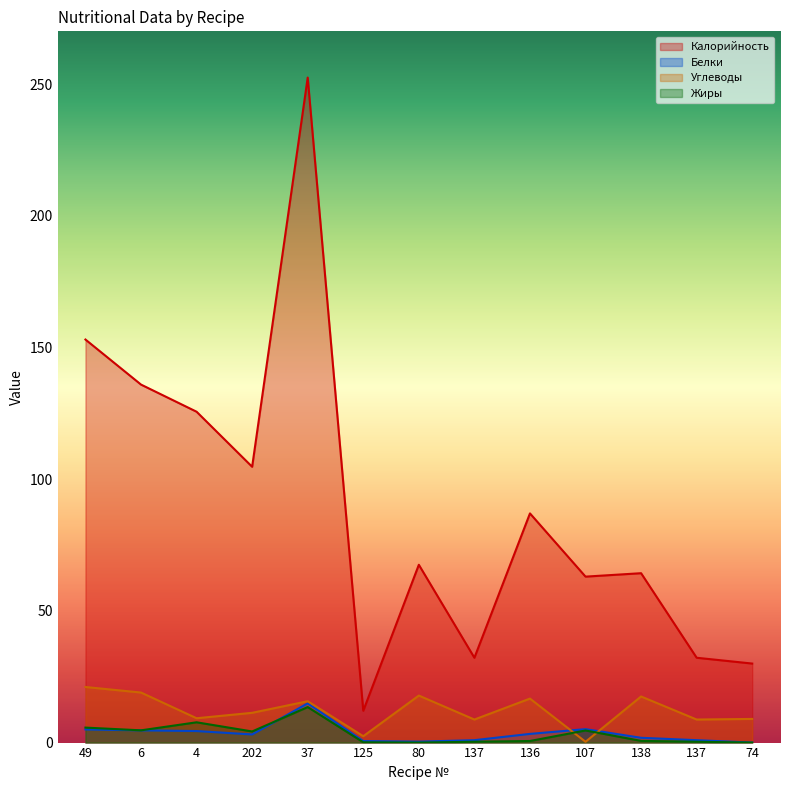

After their last crossing, which series has the higher values: Жиры or Белки?

Белки